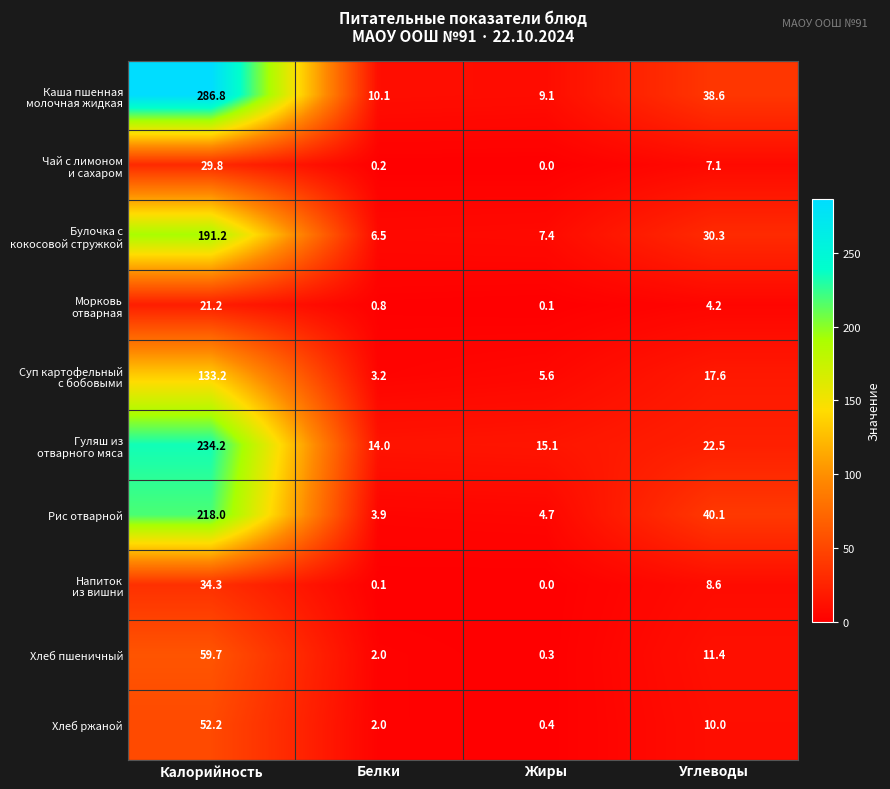

What is the sum of the Рис отварной values at Калорийность and Жиры?

222.7